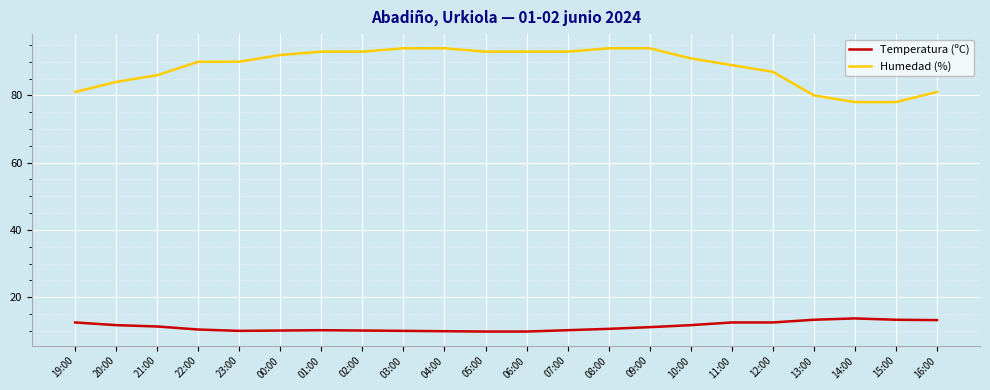

Rank the series by their maximum value, from lowest to highest.

Temperatura (ºC), Humedad (%)